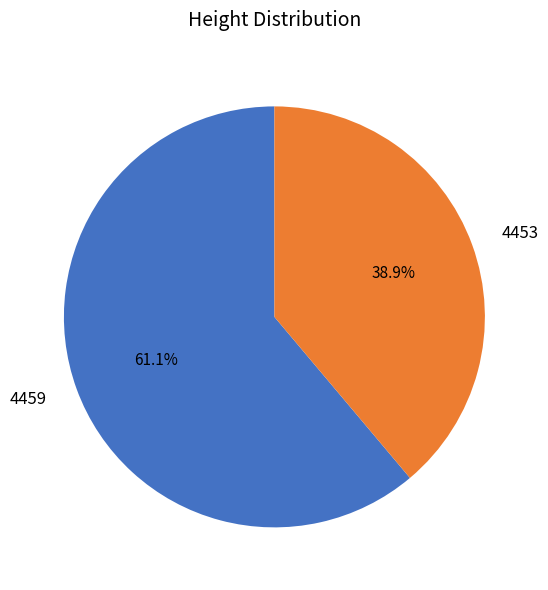

How many segments does this pie chart have?

2